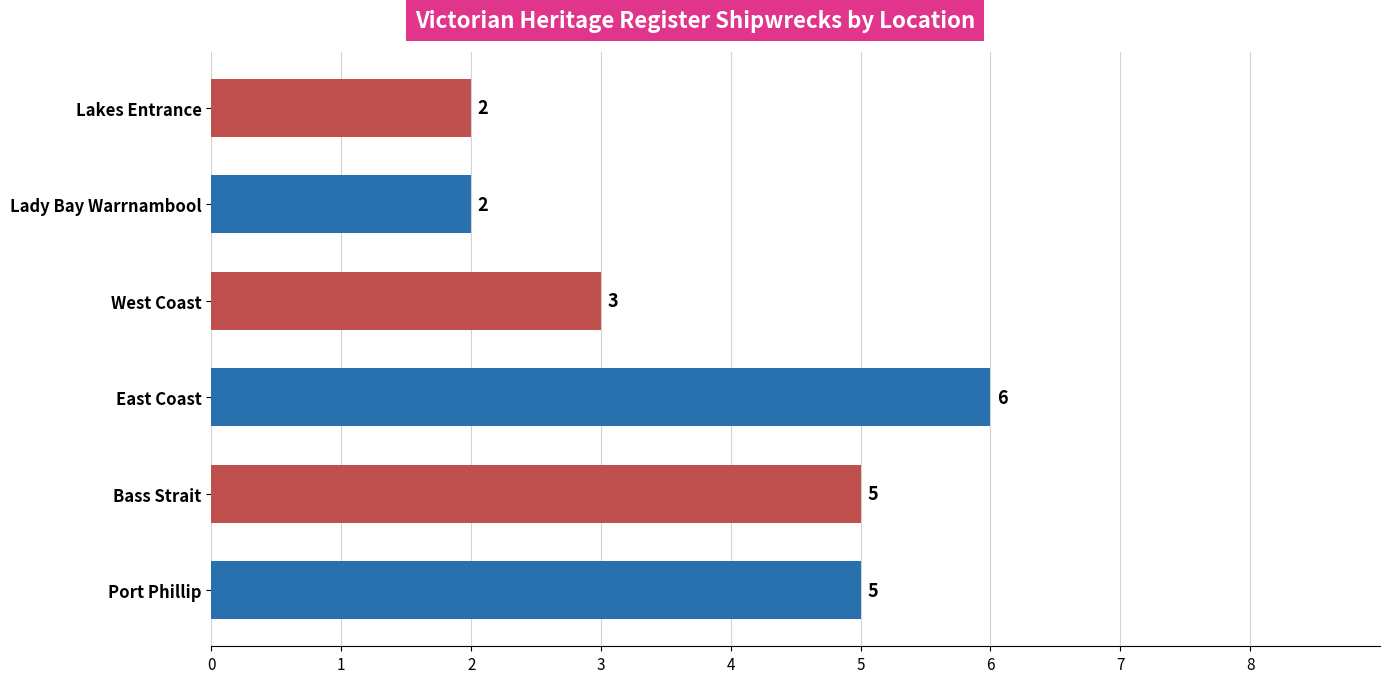

Does the chart contain stacked bars?

No